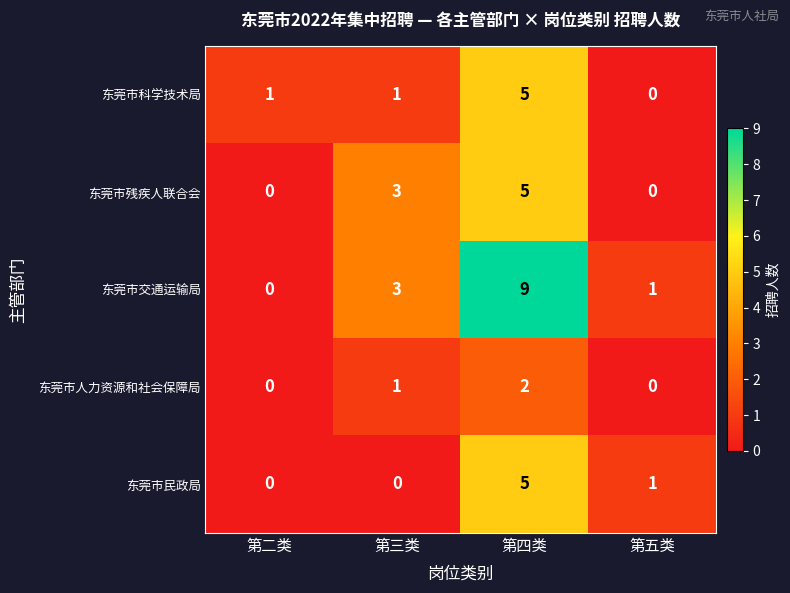

Reading left to right, transcribe all the data shown in this chart.

东莞市科学技术局: 1	1	5	0
东莞市残疾人联合会: 0	3	5	0
东莞市交通运输局: 0	3	9	1
东莞市人力资源和社会保障局: 0	1	2	0
东莞市民政局: 0	0	5	1